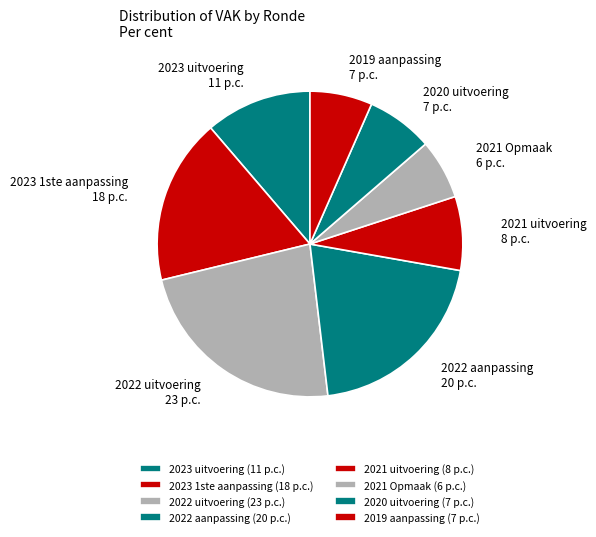

Which has a higher value, 2023 1ste aanpassing or 2022 aanpassing?

2022 aanpassing